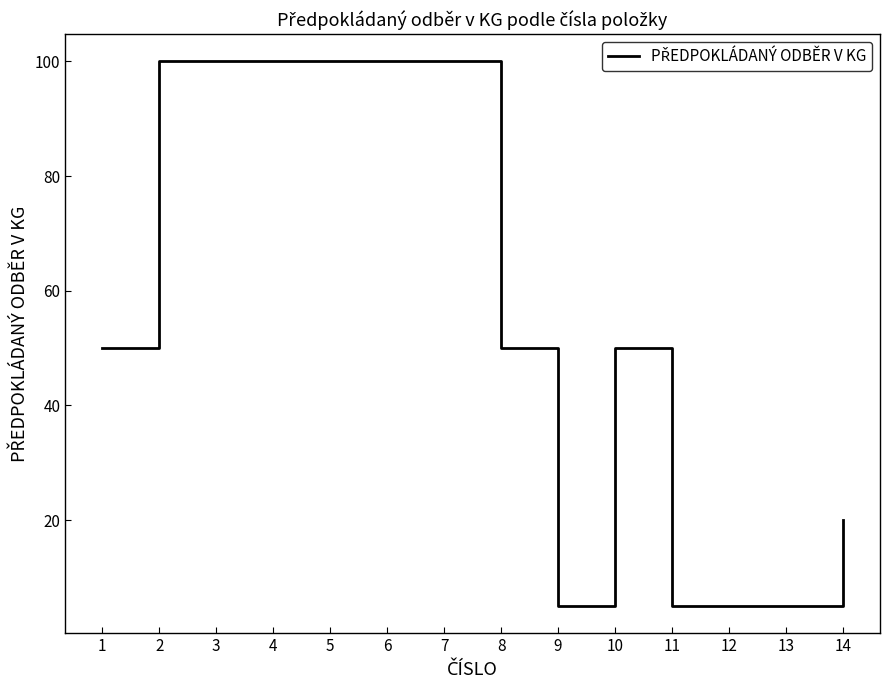

The value at 10 is 12. True or false?

False